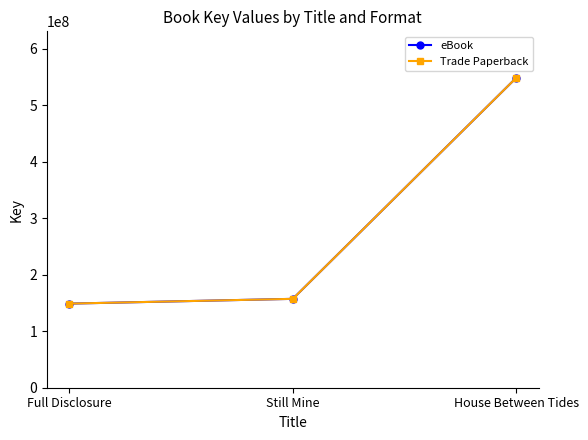

Which series has the largest total across all categories?

eBook